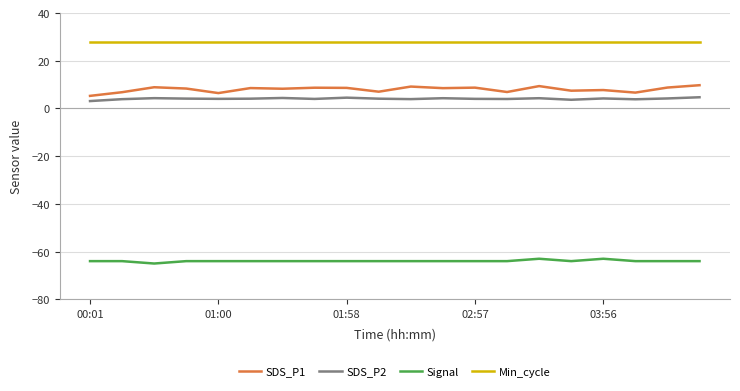

Which series has the largest total across all categories?

Min_cycle